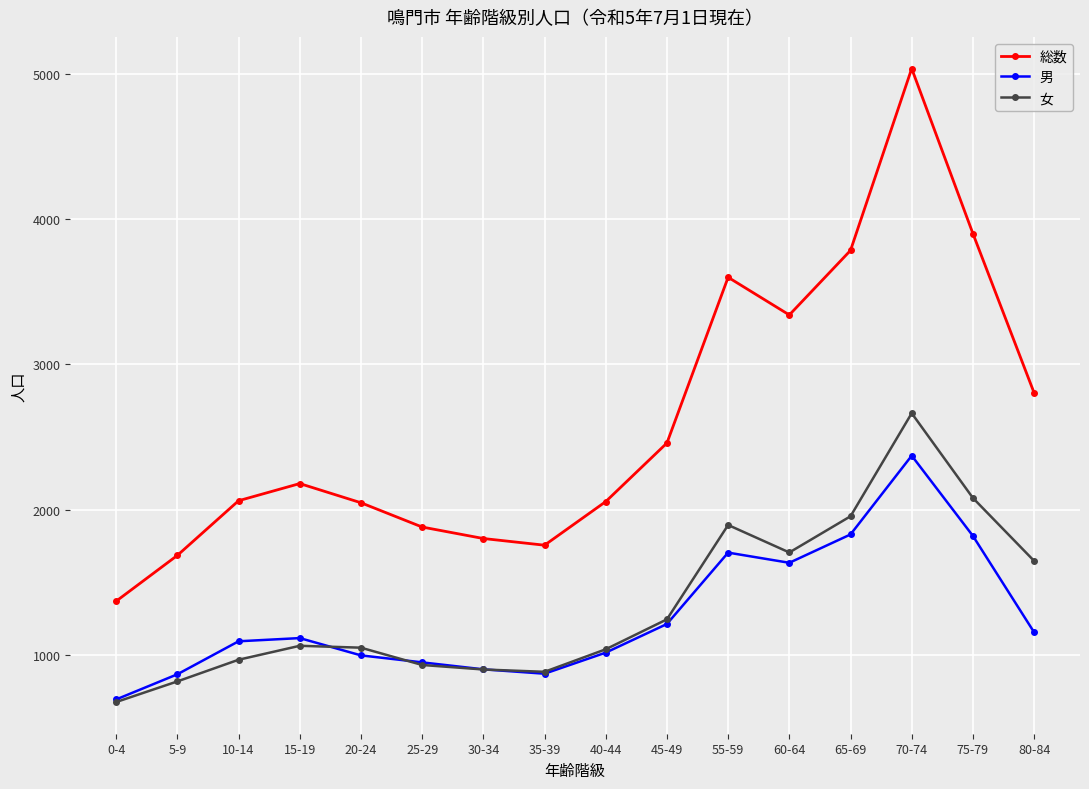

What are all the series names shown in the legend?

総数, 男, 女